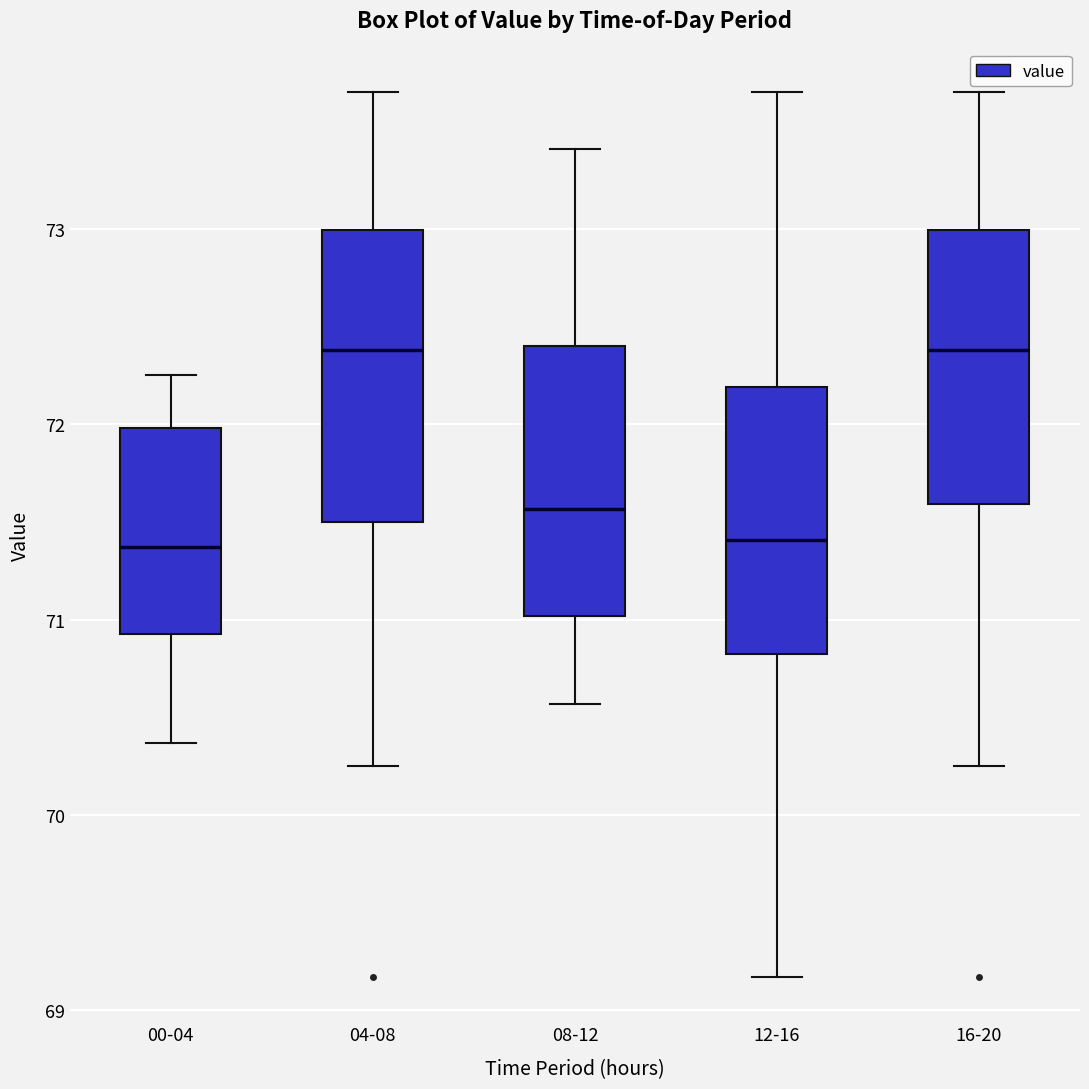

Where does the median line of the box for 04-08 sit on the y-axis? The values are not printed on the chart, so give them approximately, as read against the axis.

72.4